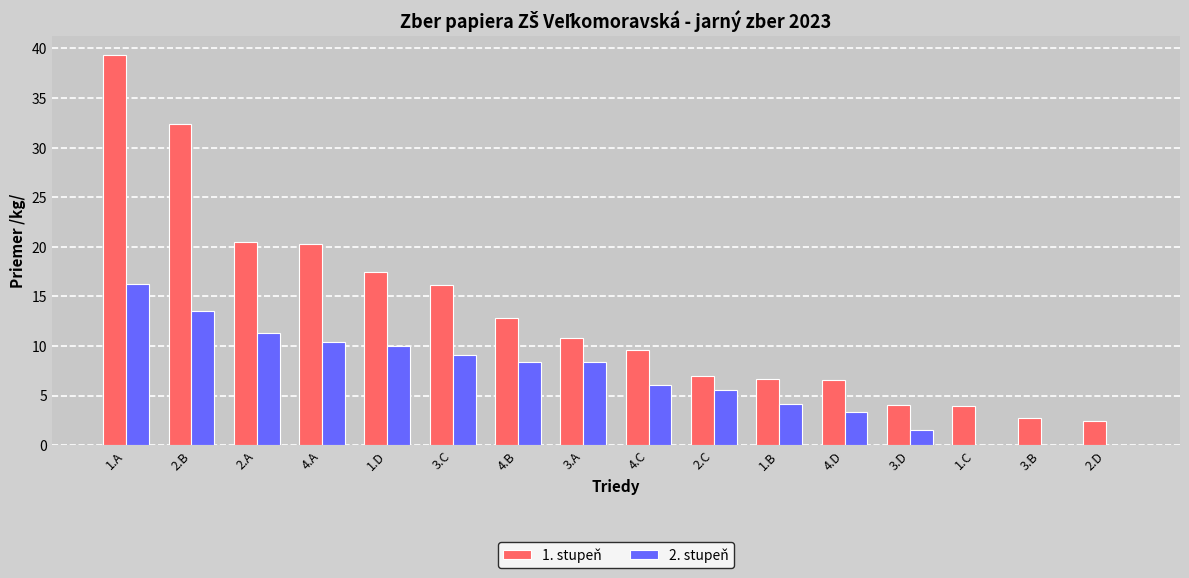

What are all the series names shown in the legend?

1. stupeň, 2. stupeň